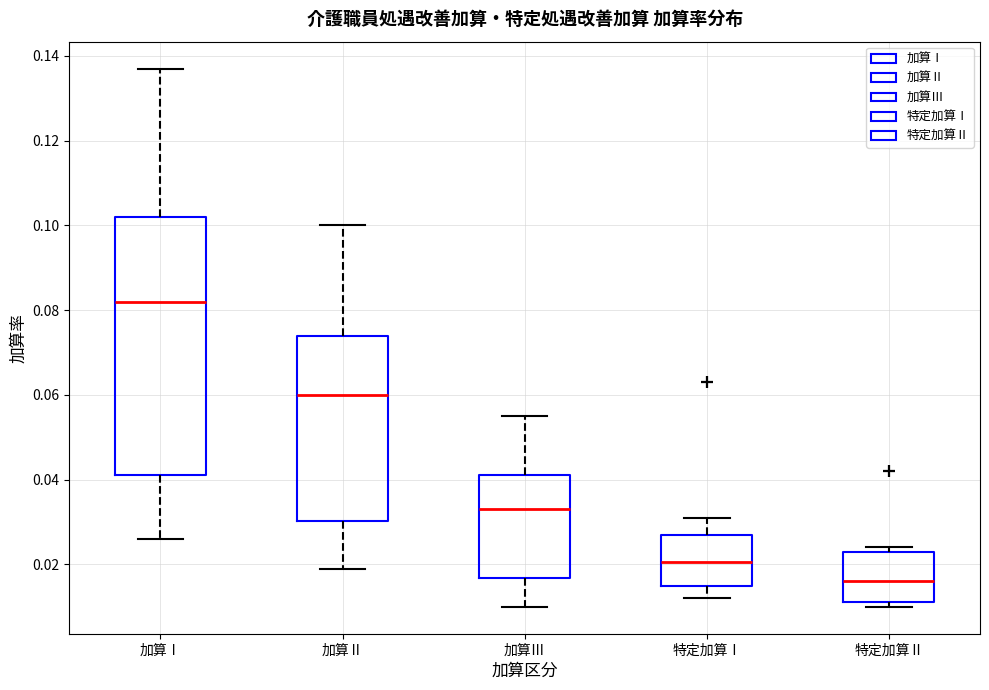

Reading left to right, read every box against the y-axis: the position of its median line, the range the box covers, and the ends of its whiskers. The values are not printed on the chart, so give them approximately, as read against the axis.

加算Ⅰ: median 0.082, box 0.042 to 0.102, whiskers 0.026 to 0.138
加算Ⅱ: median 0.060, box 0.030 to 0.074, whiskers 0.020 to 0.100
加算Ⅲ: median 0.034, box 0.016 to 0.042, whiskers 0.010 to 0.056
特定加算Ⅰ: median 0.020, box 0.016 to 0.028, whiskers 0.012 to 0.032
特定加算Ⅱ: median 0.016, box 0.012 to 0.024, whiskers 0.010 to 0.024 (just above the box's upper edge)